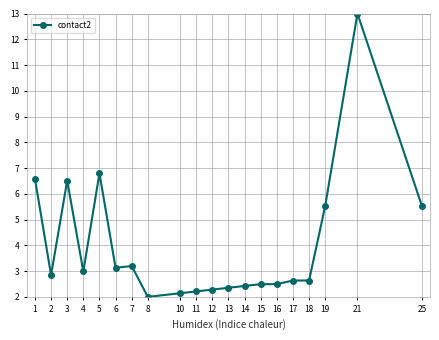

What is the ratio of the value at 13 to the value at 3?

0.4